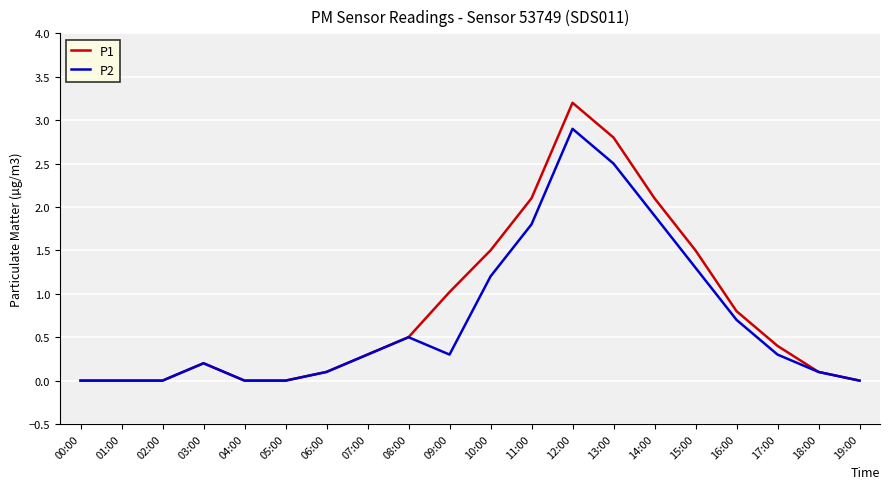

At how many categories does at least one series exceed 1?

7